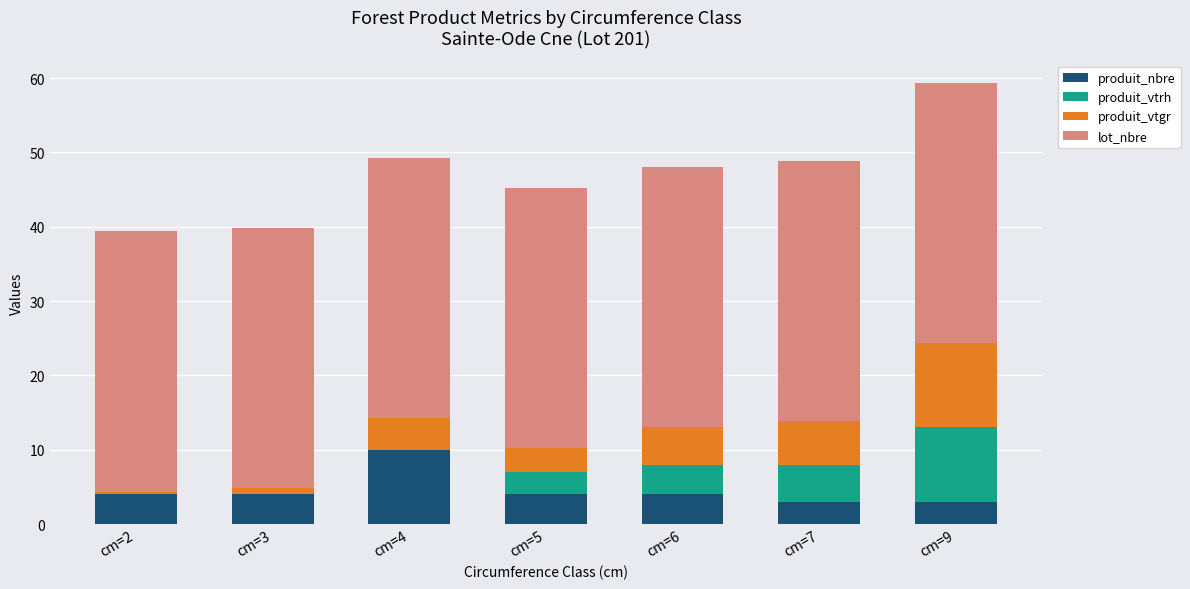

Reading right to left, what are the values for produit_nbre?

cm=9=3.0	cm=7=3.0	cm=6=4.0	cm=5=4.0	cm=4=10.0	cm=3=4.0	cm=2=4.0